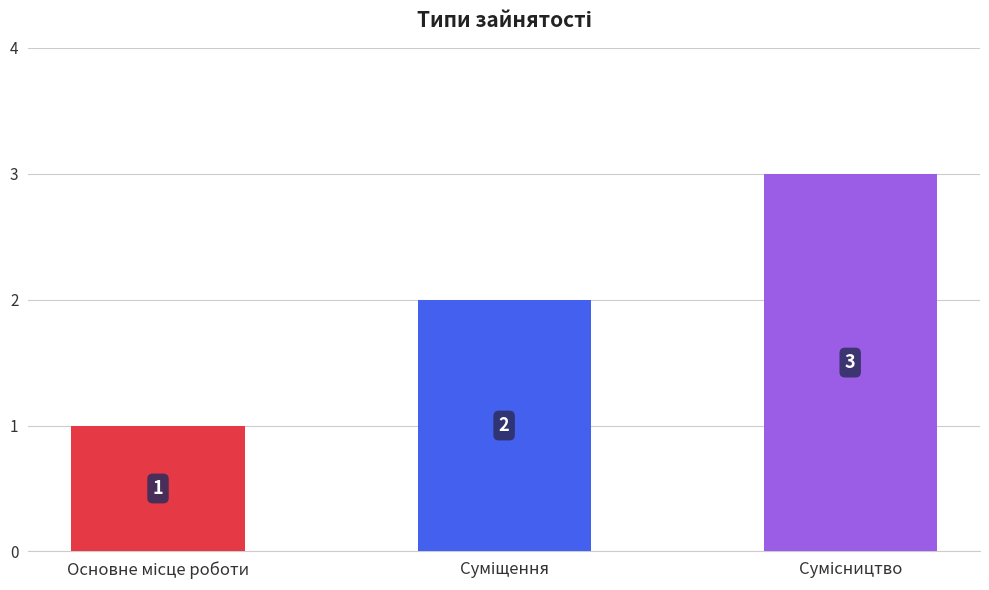

What is the greatest value displayed?

3